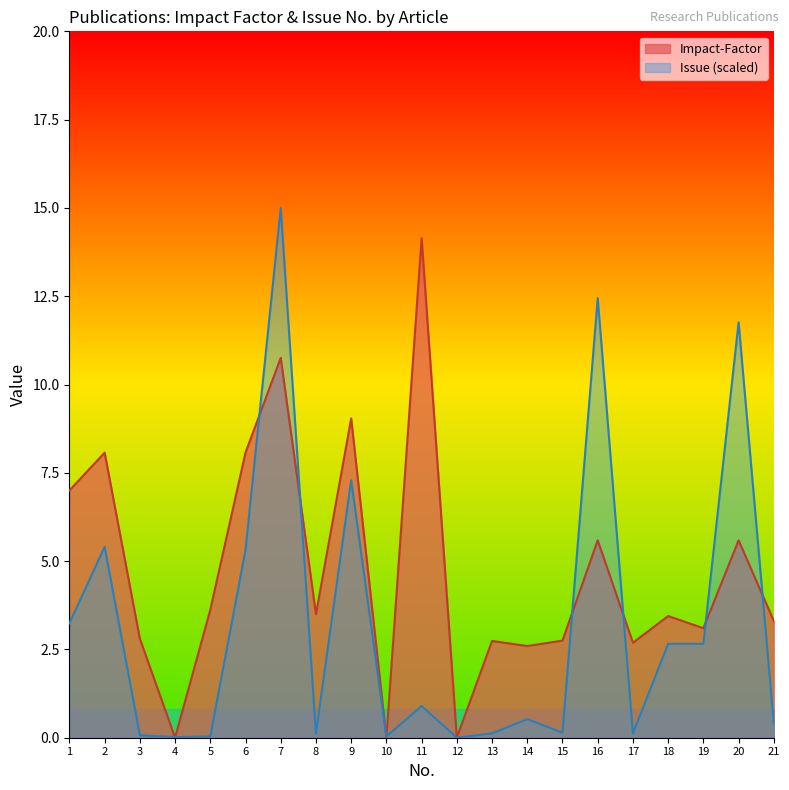

Is it true that Issue (numeric) equals 2.7 at 18?

True